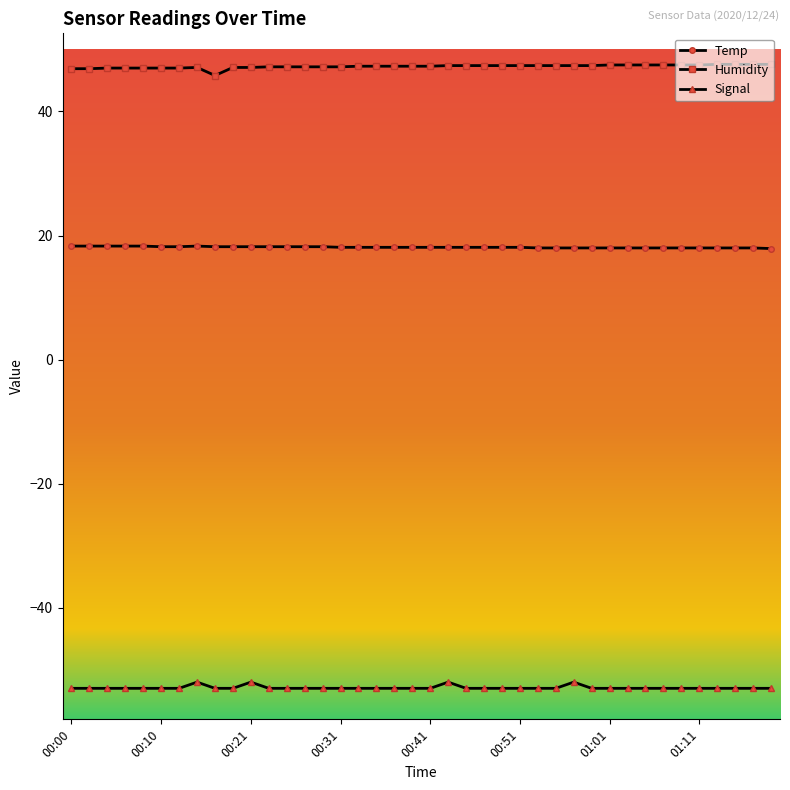

How many series are shown in this chart?

3